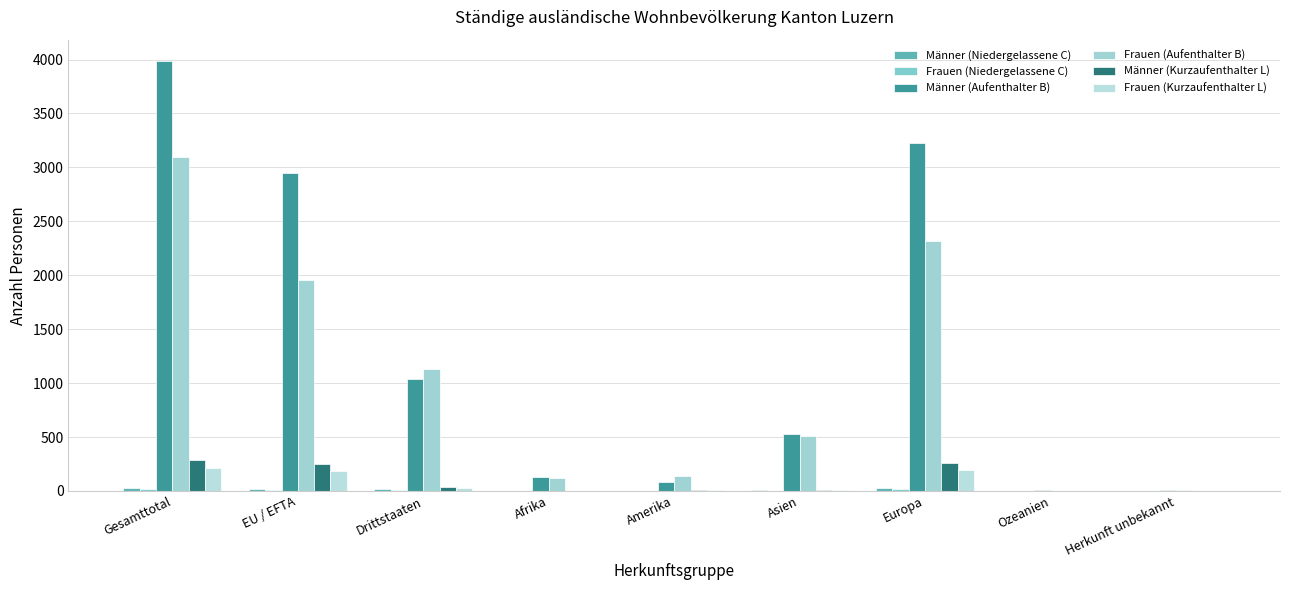

Rank the categories by Männer (Aufenthalter B) value from highest to lowest.

Gesamttotal, Europa, EU / EFTA, Drittstaaten, Asien, Afrika, Amerika, Ozeanien, Herkunft unbekannt